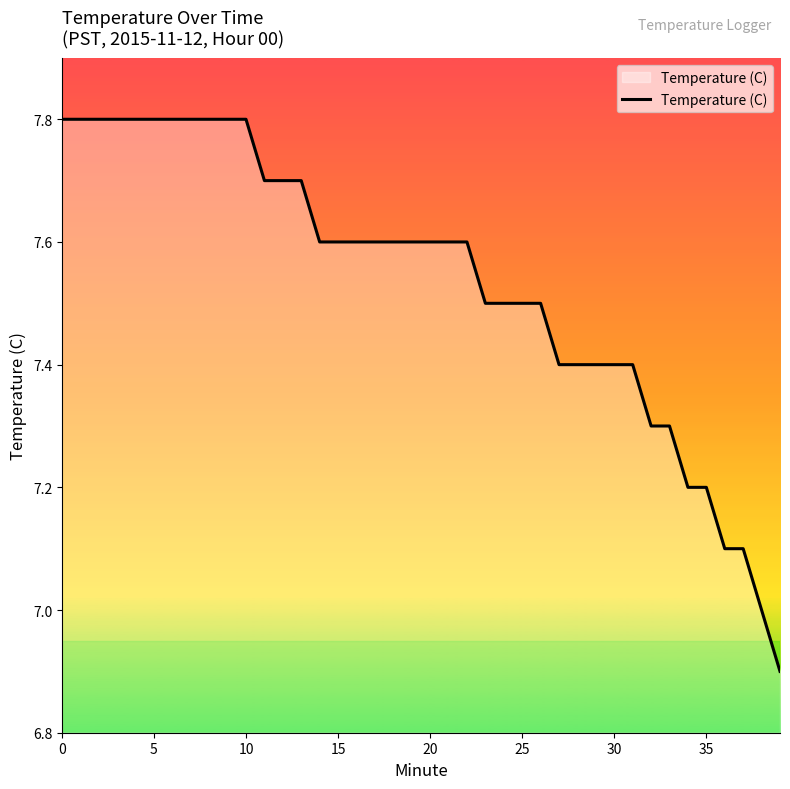

What is the difference between the maximum and minimum values?

0.9